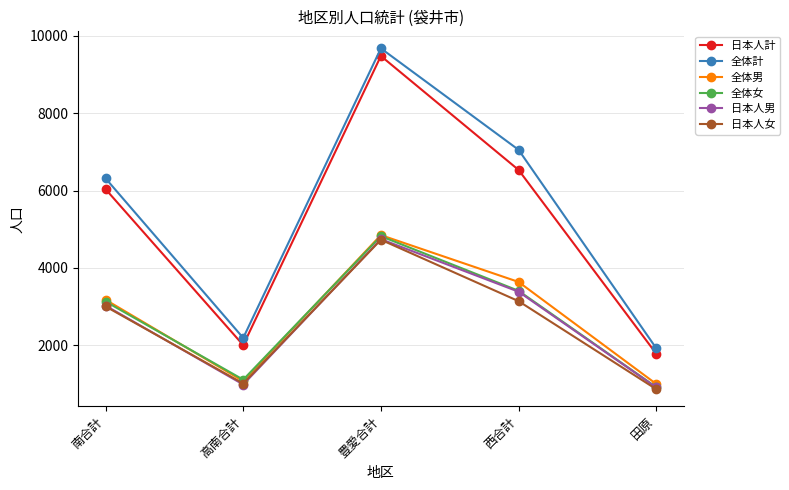

Rank the categories by 全体計 value from highest to lowest.

豊愛合計, 西合計, 南合計, 高南合計, 田原